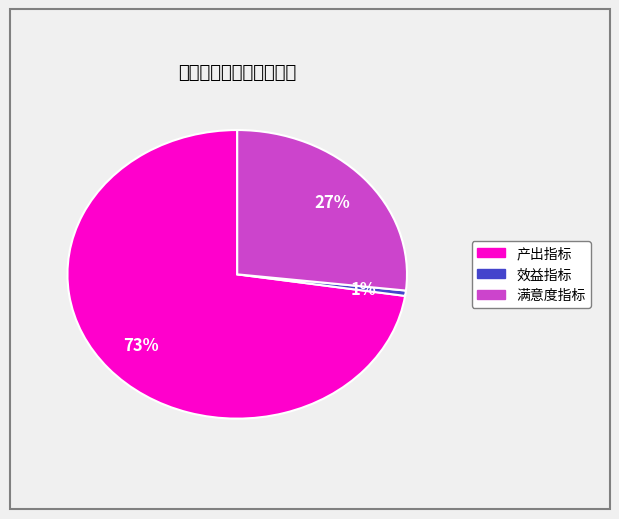

Is the sum of 满意度指标 and 效益指标 greater than half?

No